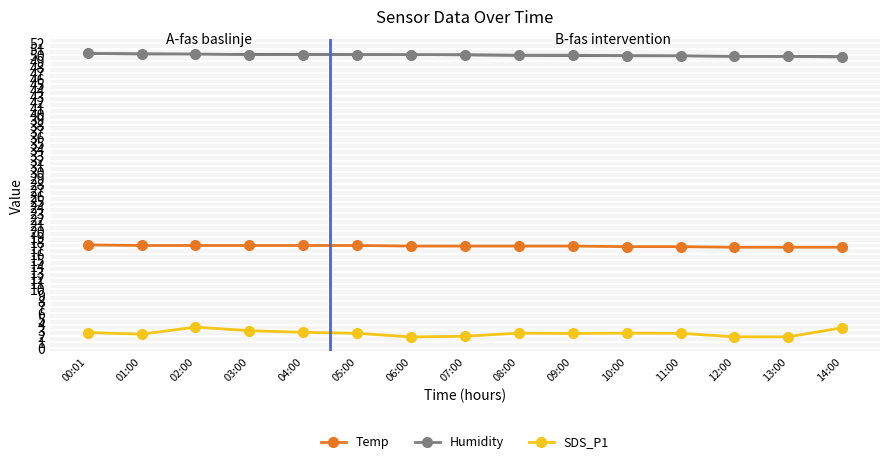

How many values in the Humidity series are below 50?

5